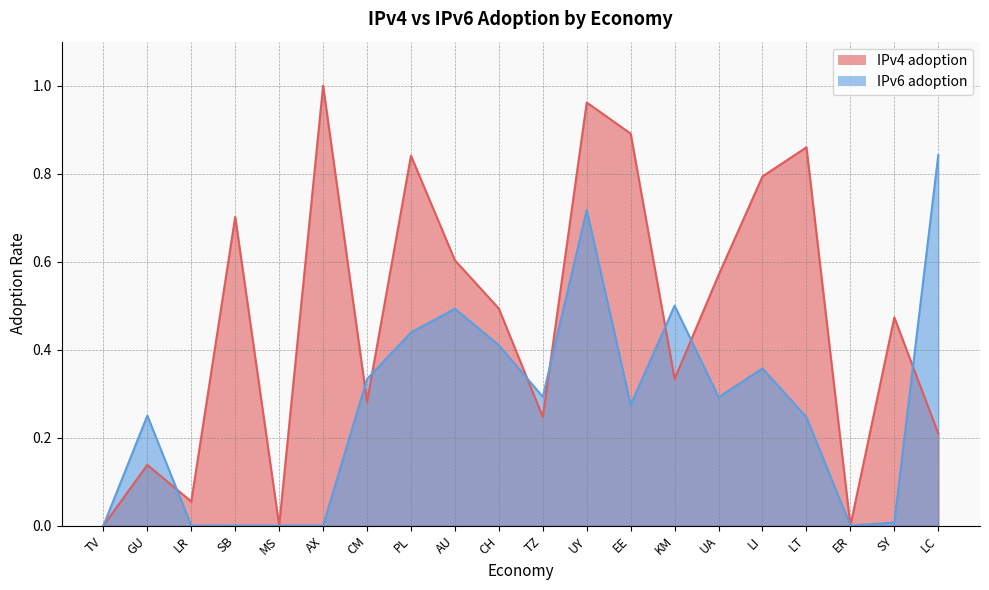

At which category is the sum across all series the highest?

UY